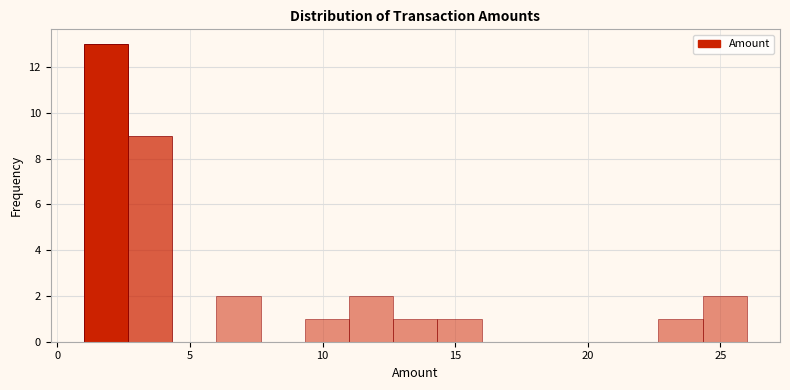

Read against the x-axis, roughly where is the centre of the tallest bar?

2.0